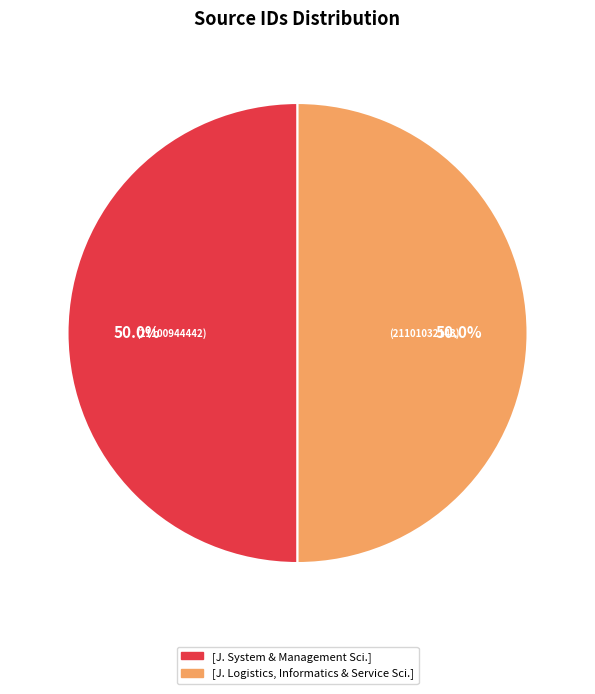

How many segments does this pie chart have?

2